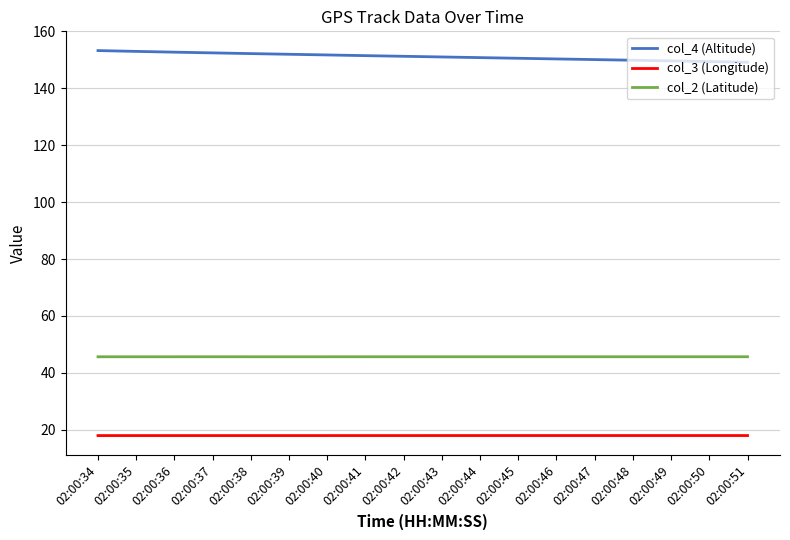

At how many categories does at least one series exceed 99?

18